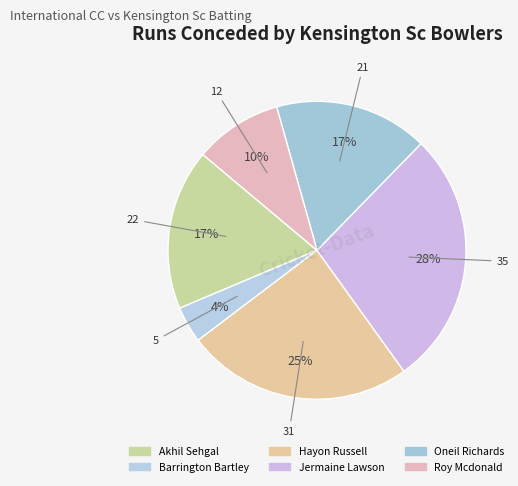

To the nearest percent, what is the combined percentage of Akhil Sehgal and Roy Mcdonald?

27%